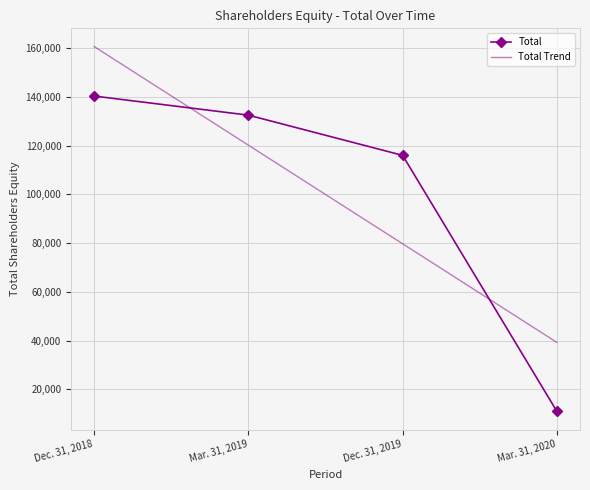

What is the difference between the maximum and minimum values in the Total series?

129458.0